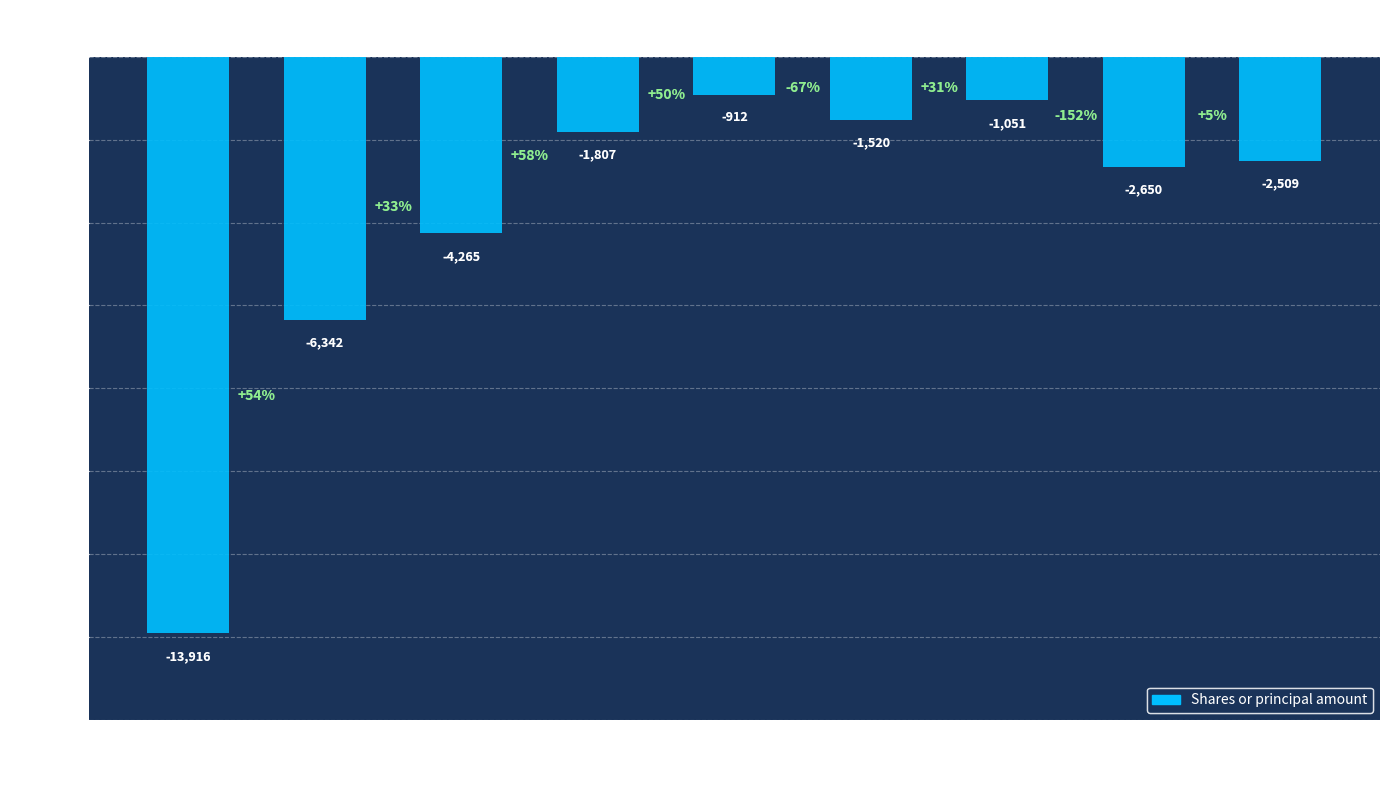

How many bars are there in total?

9